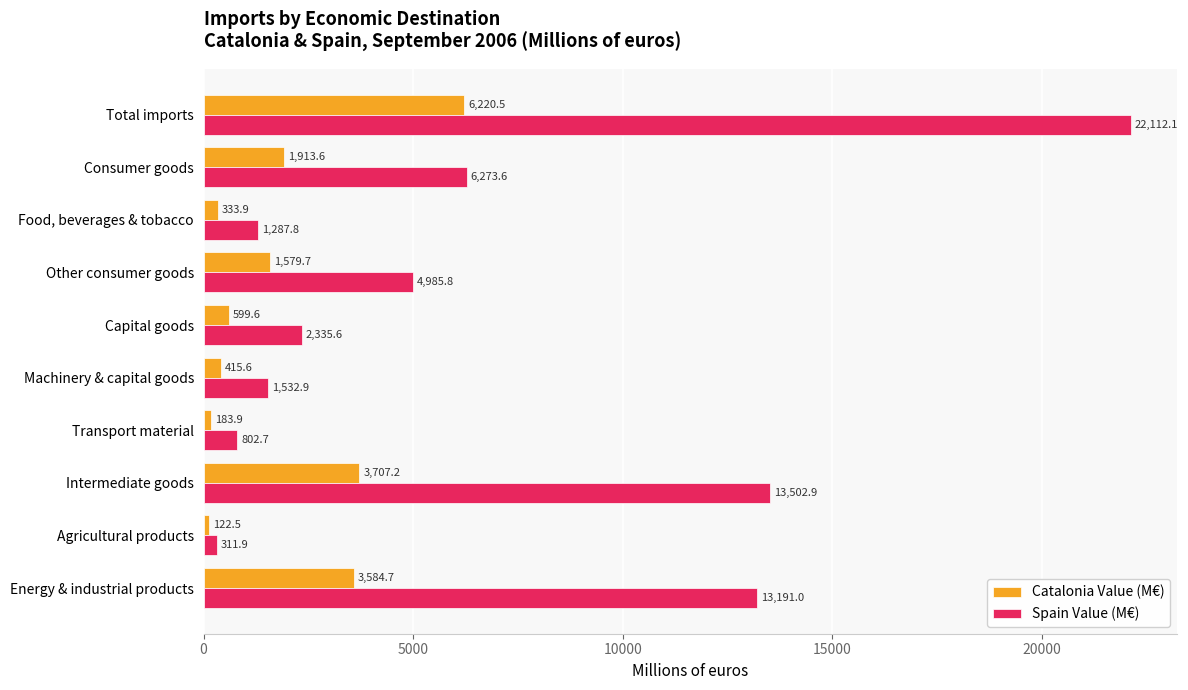

How many data points in Spain Value (M€) are above 4985?

5